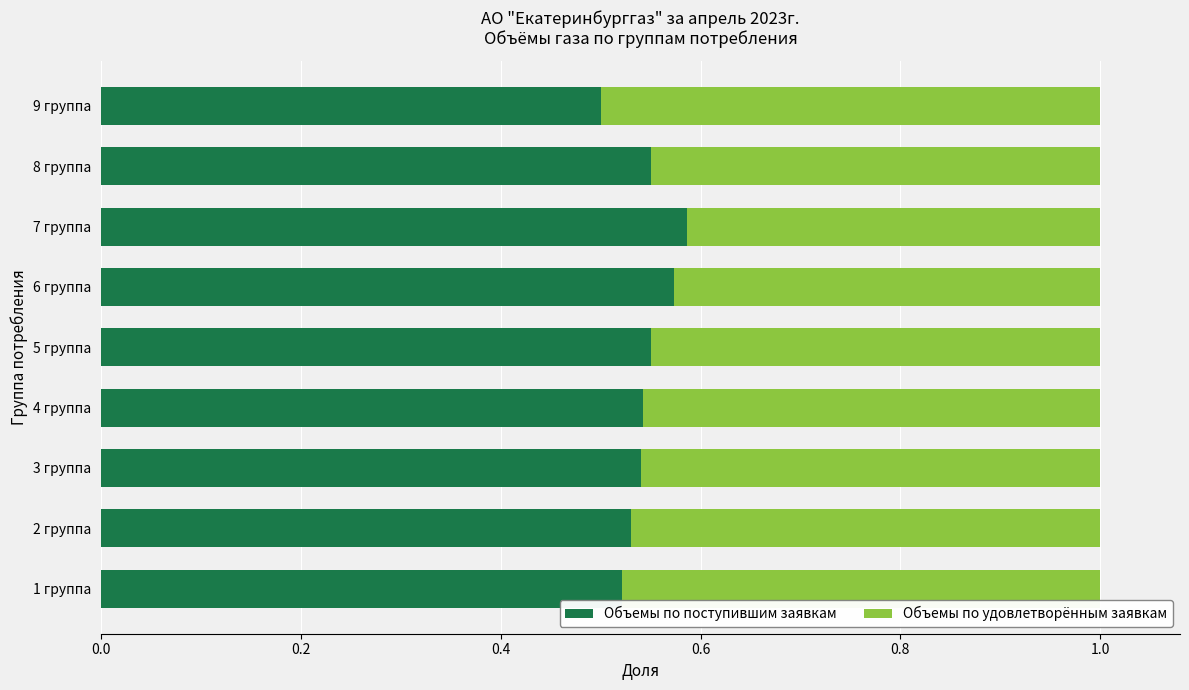

What is the sum of all Объемы по поступившим заявкам values?

4.9